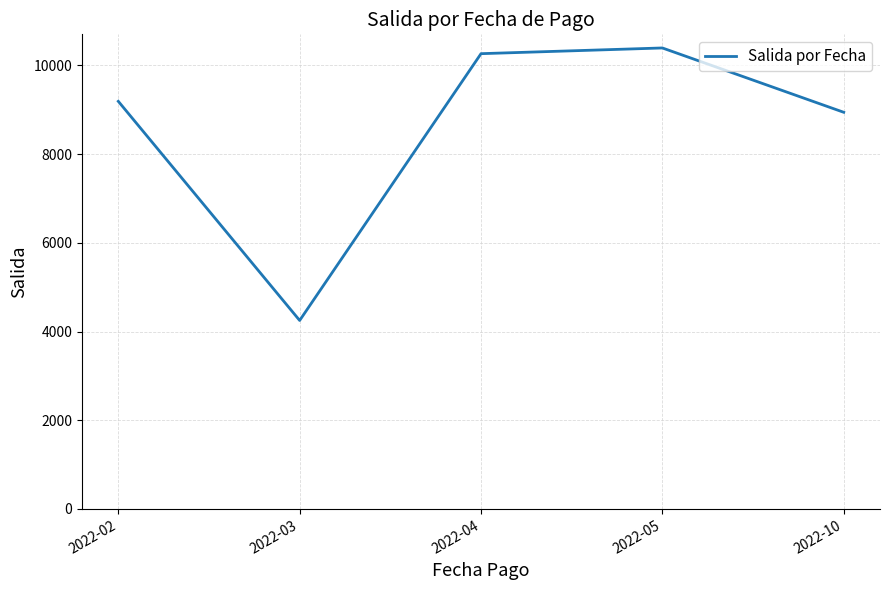

What is the average value?

8606.5